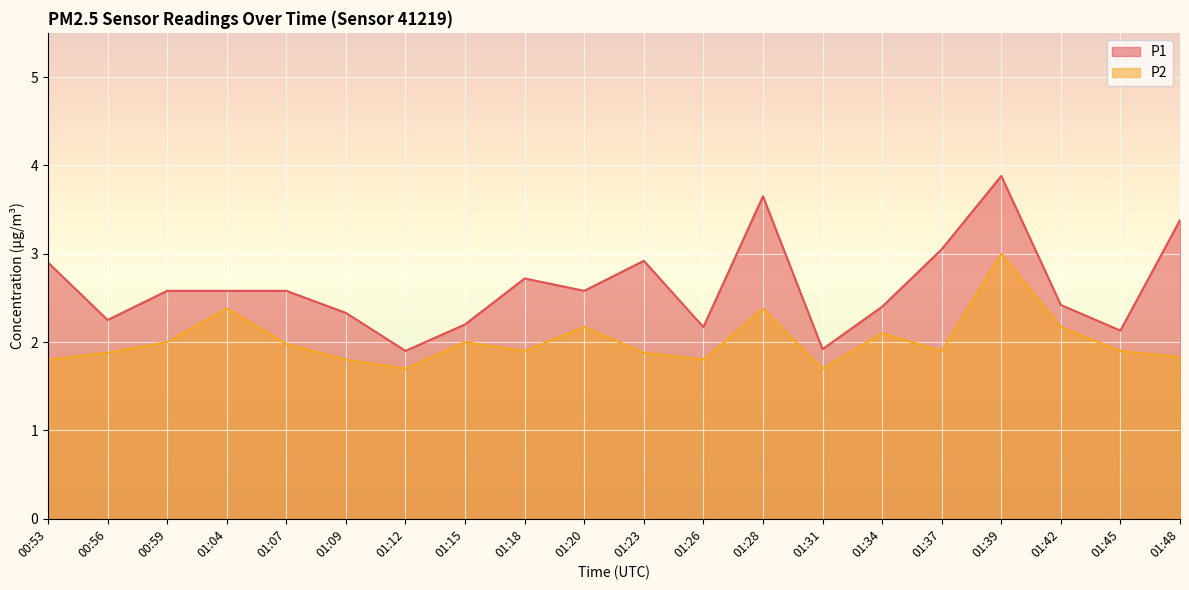

What is the difference between the maximum and minimum values in the P2 series?

1.3